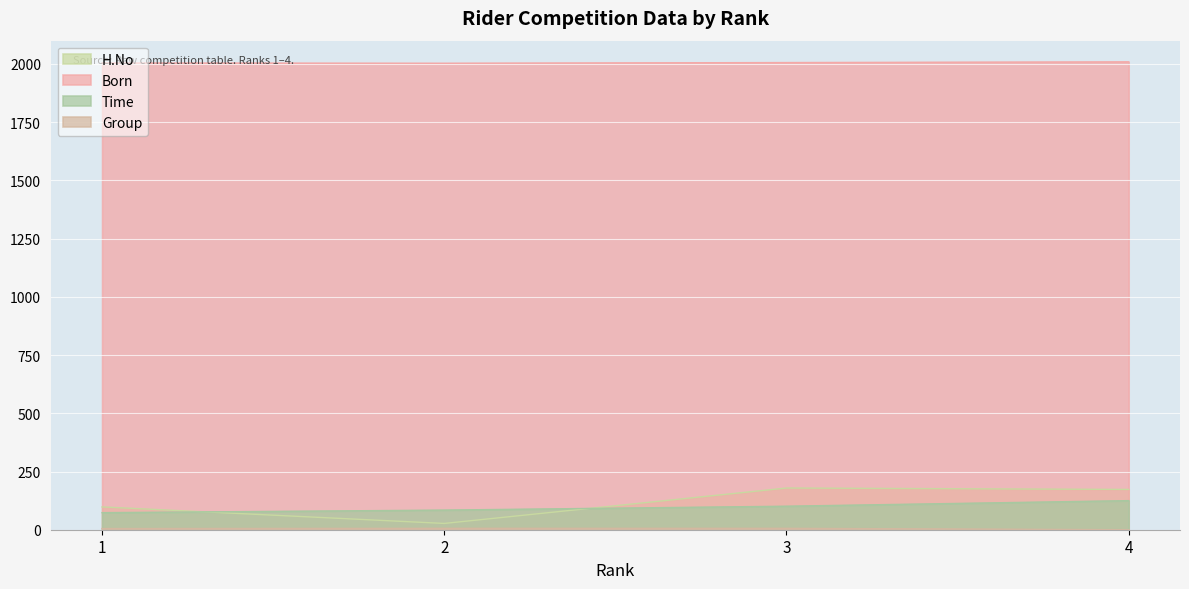

In H.No, how many points are lower than both neighbors (excluding endpoints)?

1